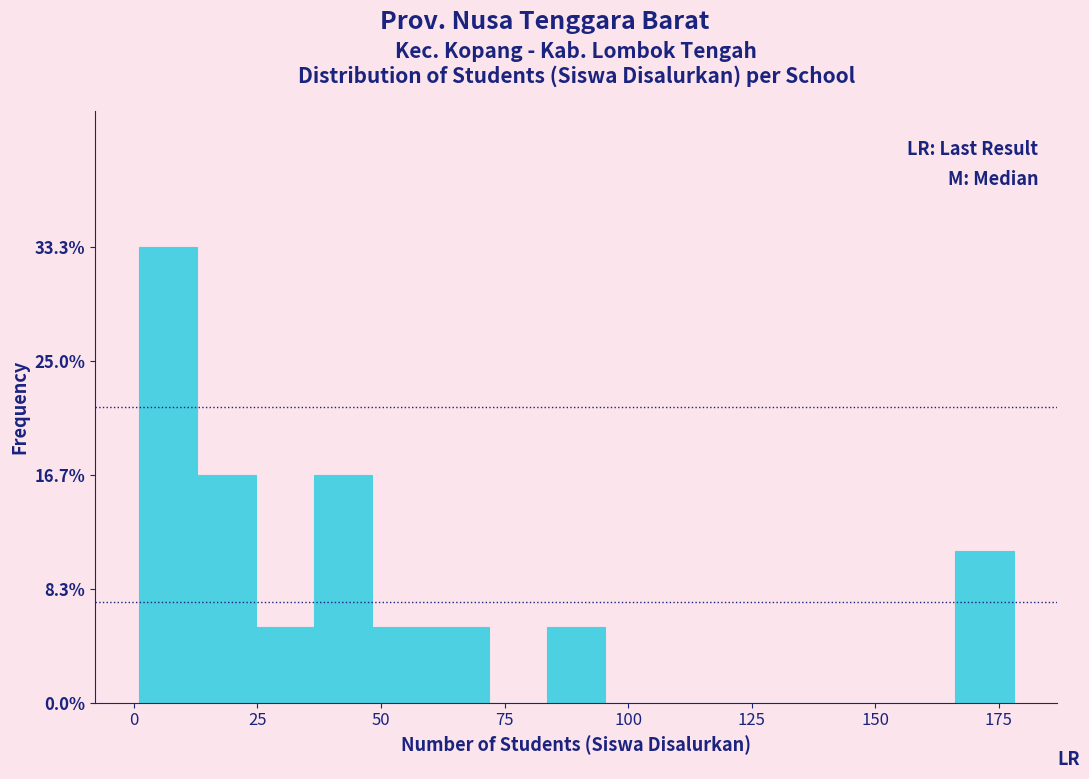

Around what value on the x-axis is the tallest bar? Give the approximate position of its centre, as read against the axis.

5